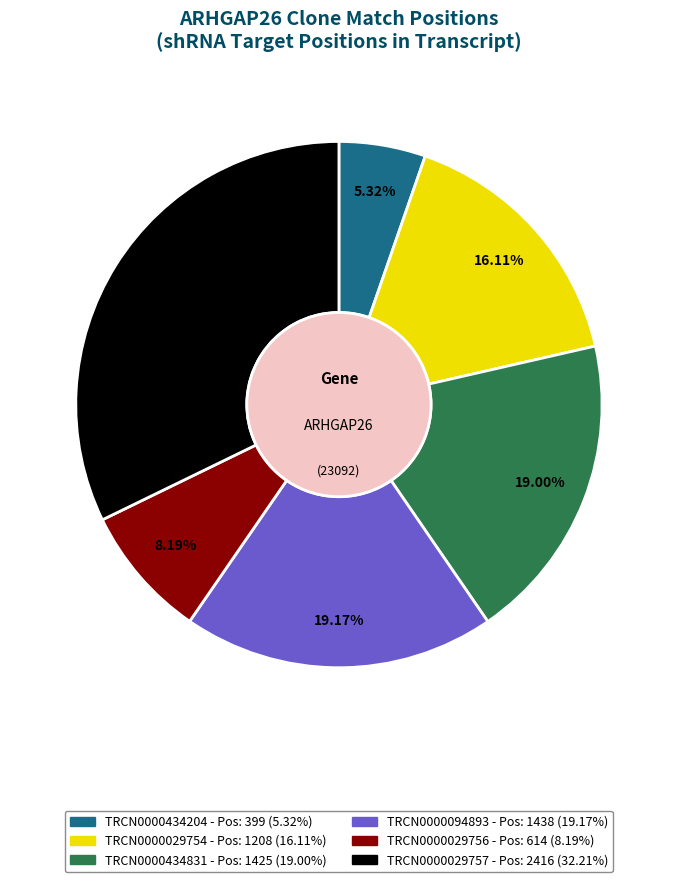

True or false: TRCN0000029757 accounts for 40% of the total.

False